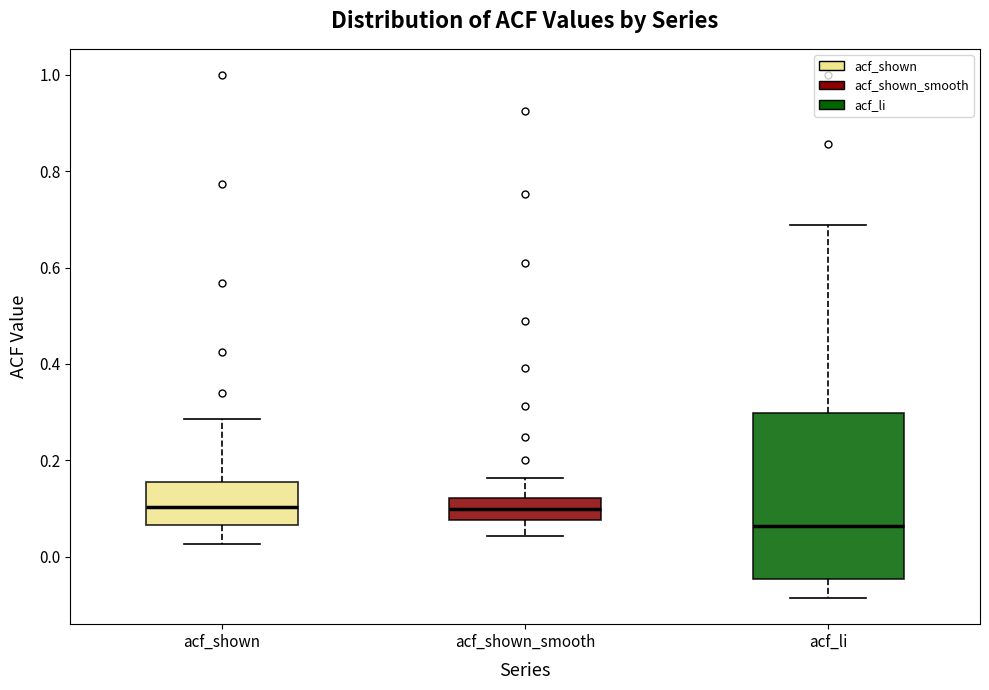

Reading left to right, read every box against the y-axis: the position of its median line, the range the box covers, and the ends of its whiskers. The values are not printed on the chart, so give them approximately, as read against the axis.

acf_shown: median 0.10, box 0.06 to 0.16, whiskers 0.02 to 0.28
acf_shown_smooth: median 0.10, box 0.08 to 0.12, whiskers 0.04 to 0.16
acf_li: median 0.06, box -0.04 to 0.30, whiskers -0.08 to 0.68